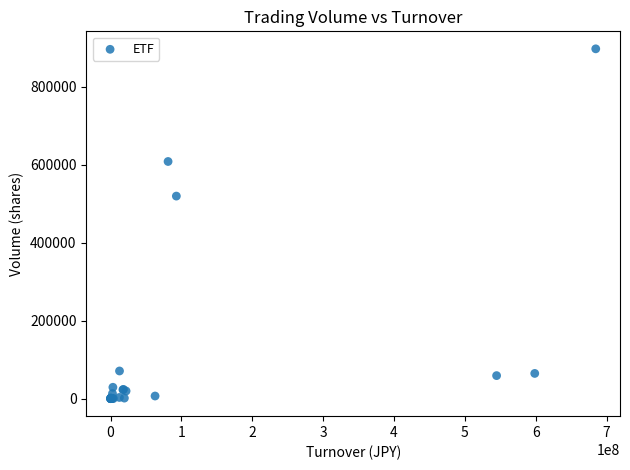

What Y value in the scatter plot is closest to 448405?

519300